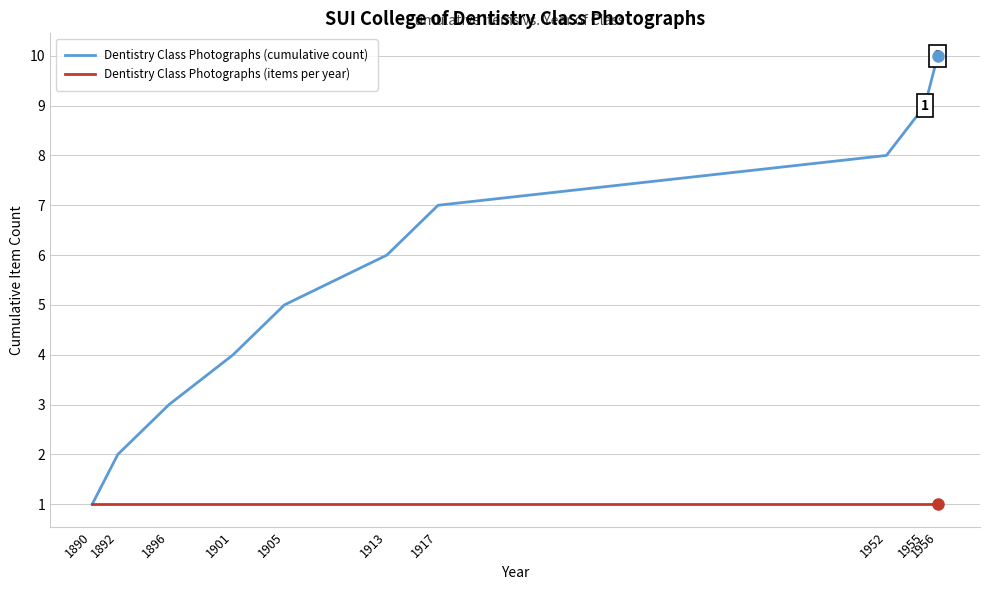

How many distinct data groups are displayed?

2